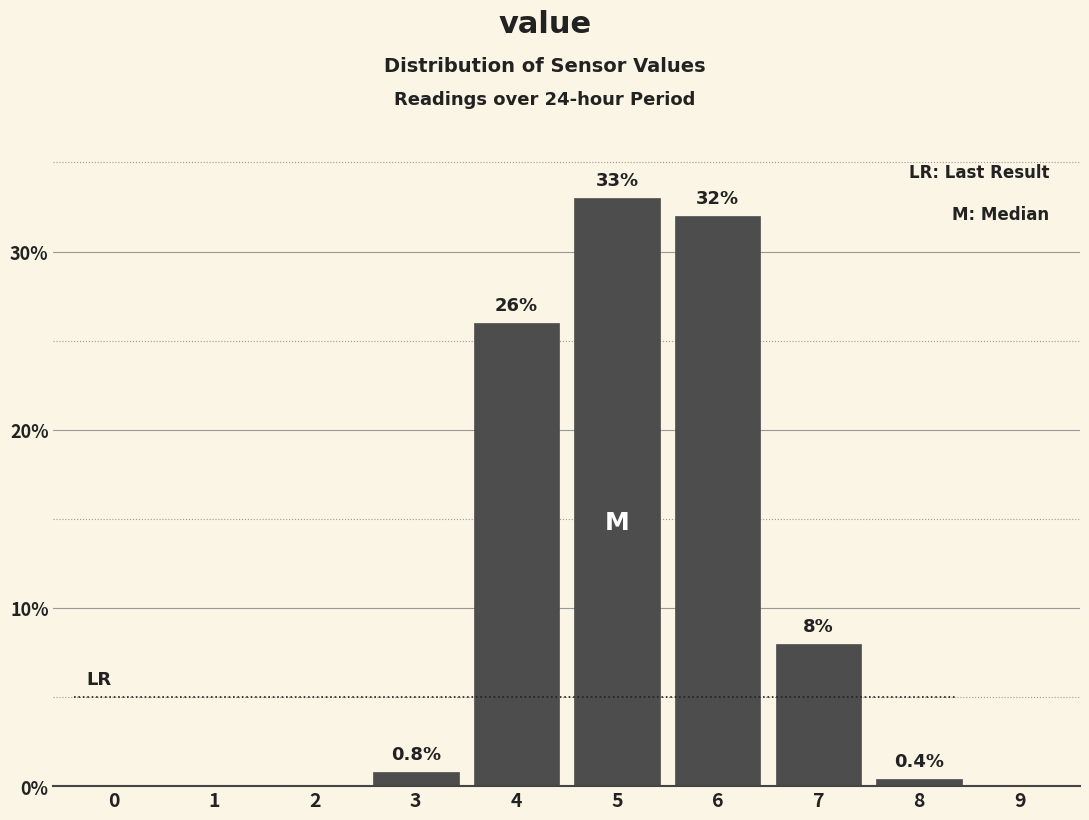

Reading left to right, list all the values displayed in this chart.

0=0.0	1=0.0	2=0.0	3=0.8	4=26.0	5=33.0	6=32.0	7=8.0	8=0.4	9=0.0